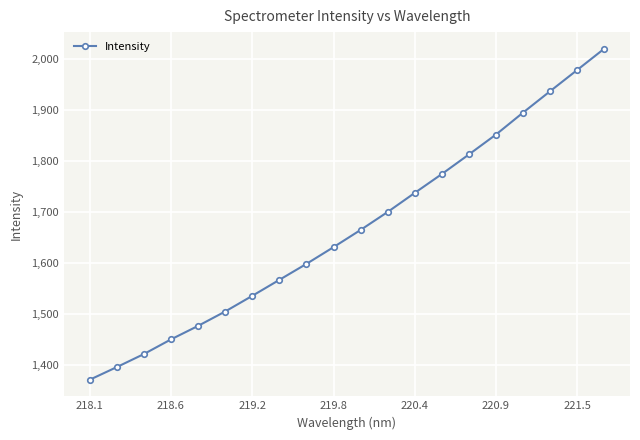

What is the value of the 20th point from the left?

2020.5